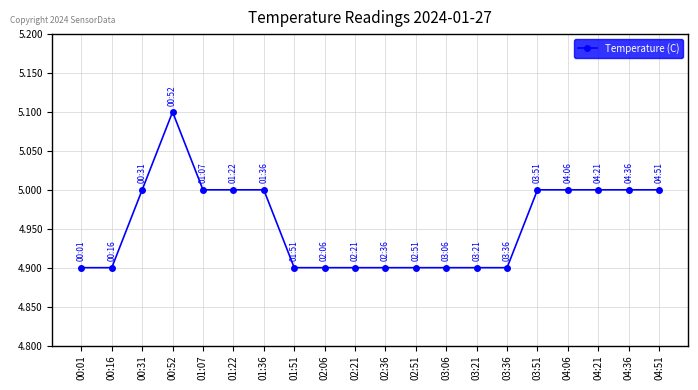

True or false: the data has more than 0 interior local peaks.

True